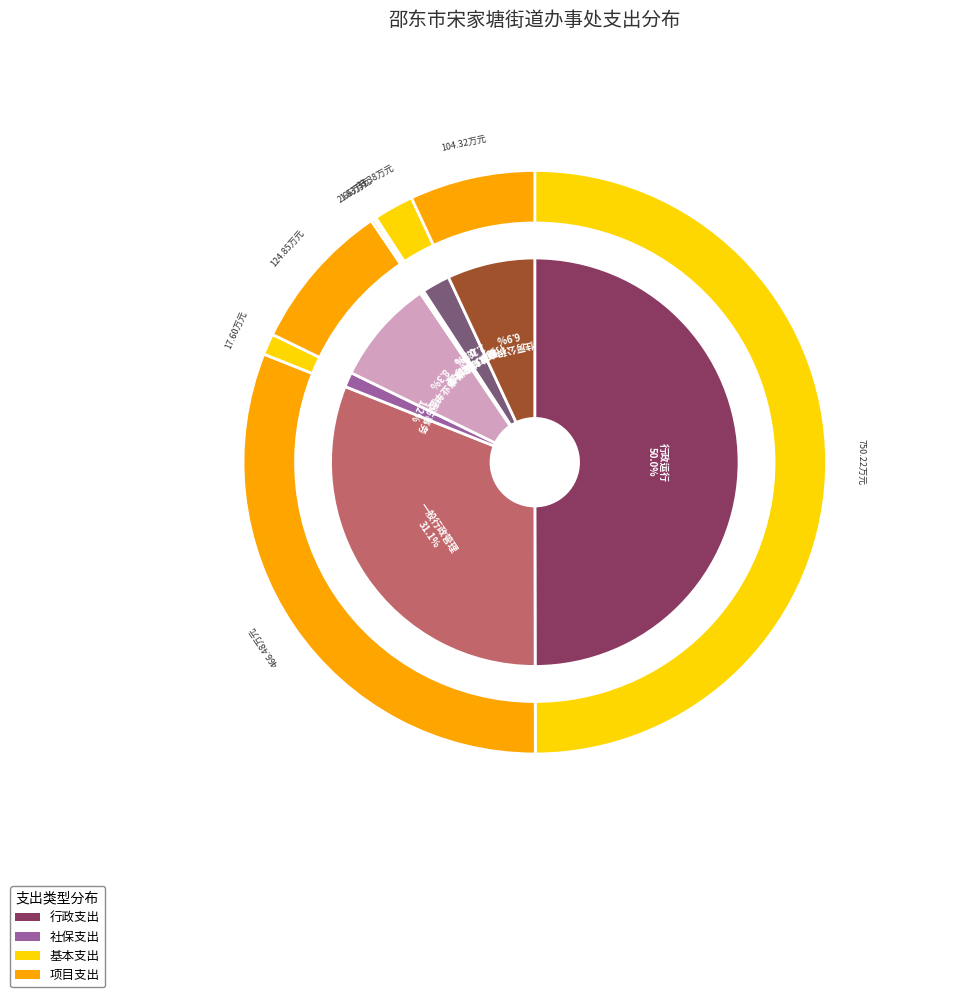

To the nearest percent, what is the average slice percentage?

12%